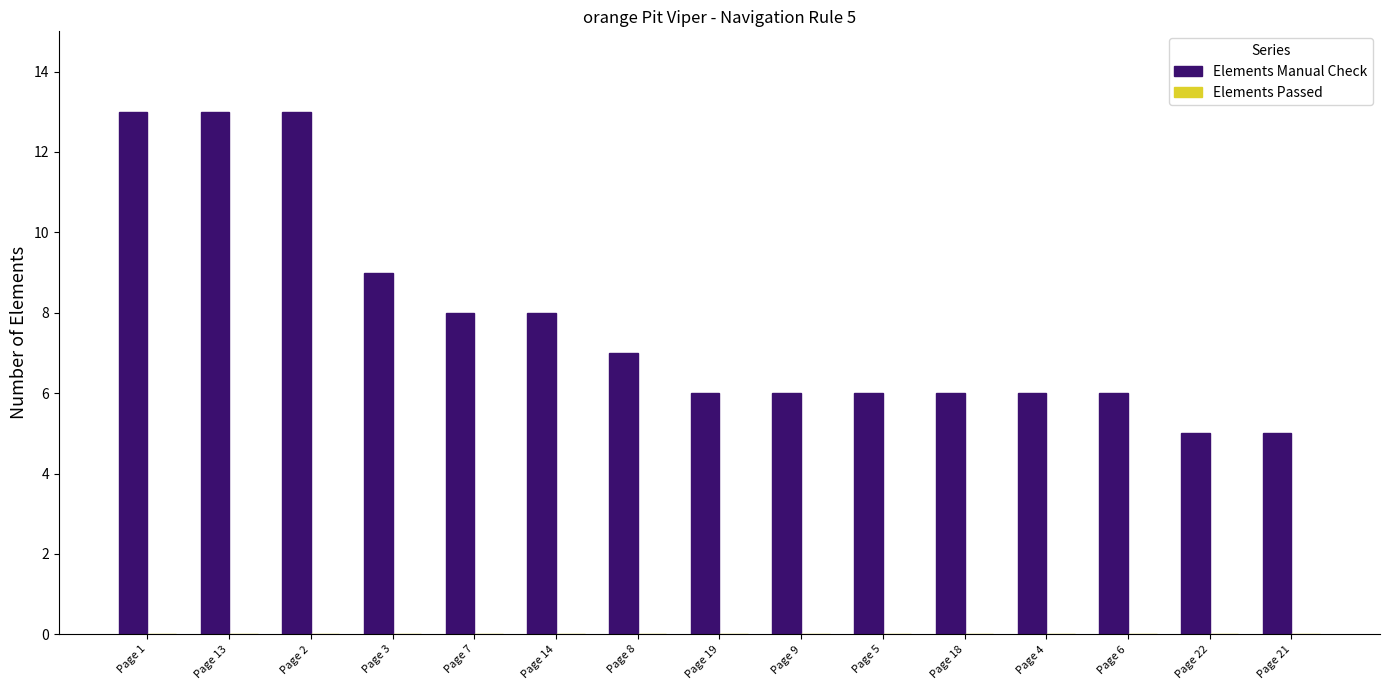

Which has a higher value, Page 18 or Page 14?

Page 14